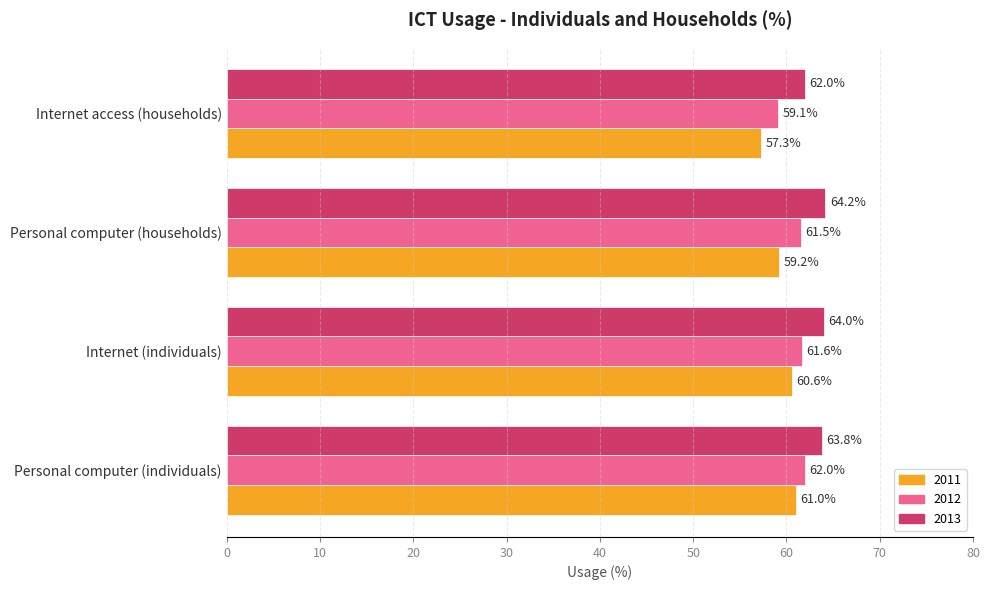

Rank the series at Personal computer (individuals) from lowest to highest value.

2011, 2012, 2013